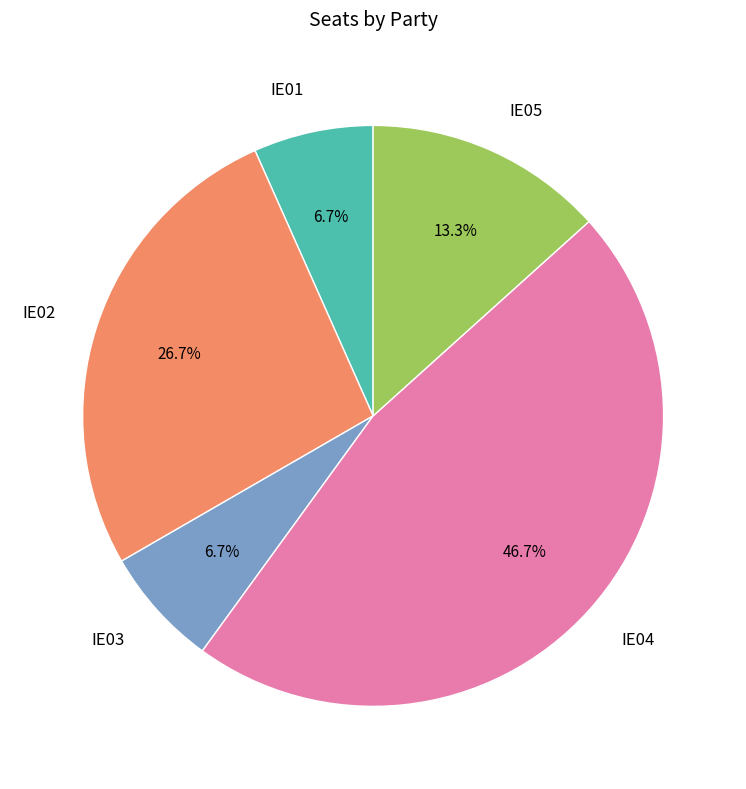

To the nearest percent, what is the average slice percentage?

20%